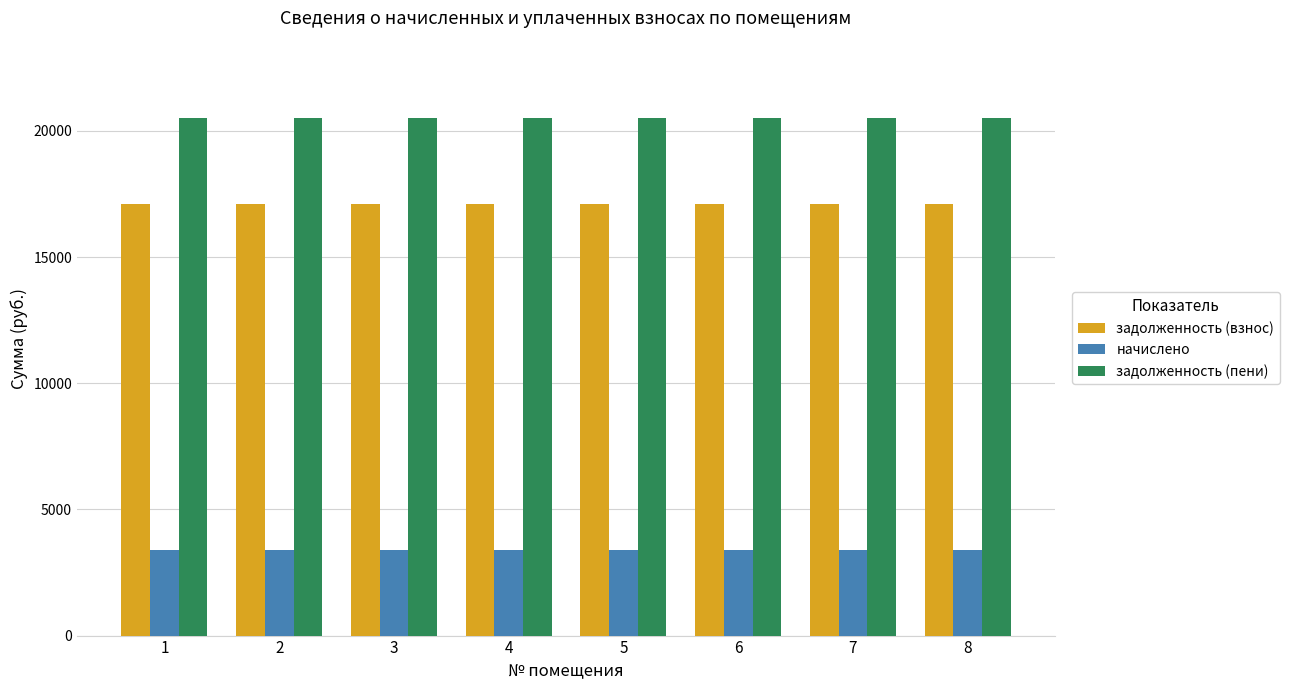

Read the задолженность (пени) value at 1.

20501.5